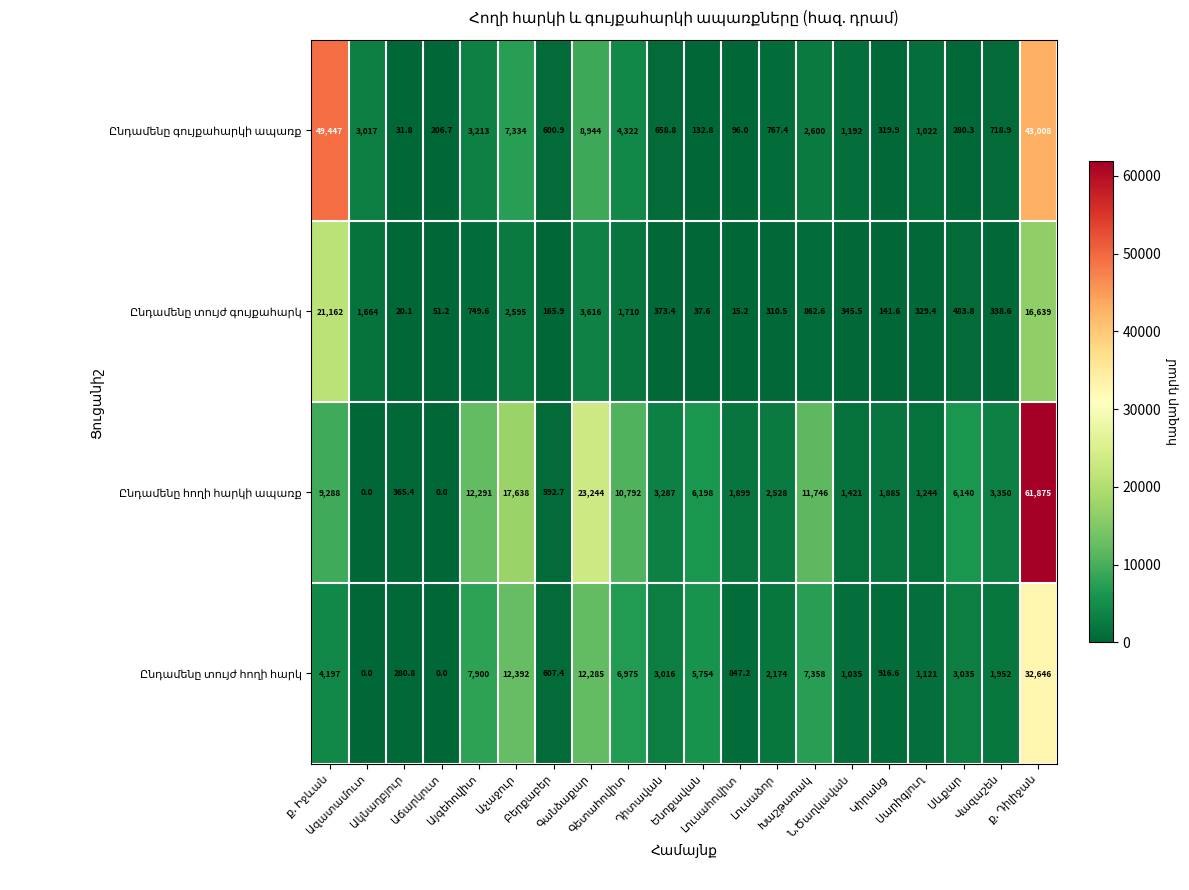

What is the maximum value shown in the chart?

61875.0